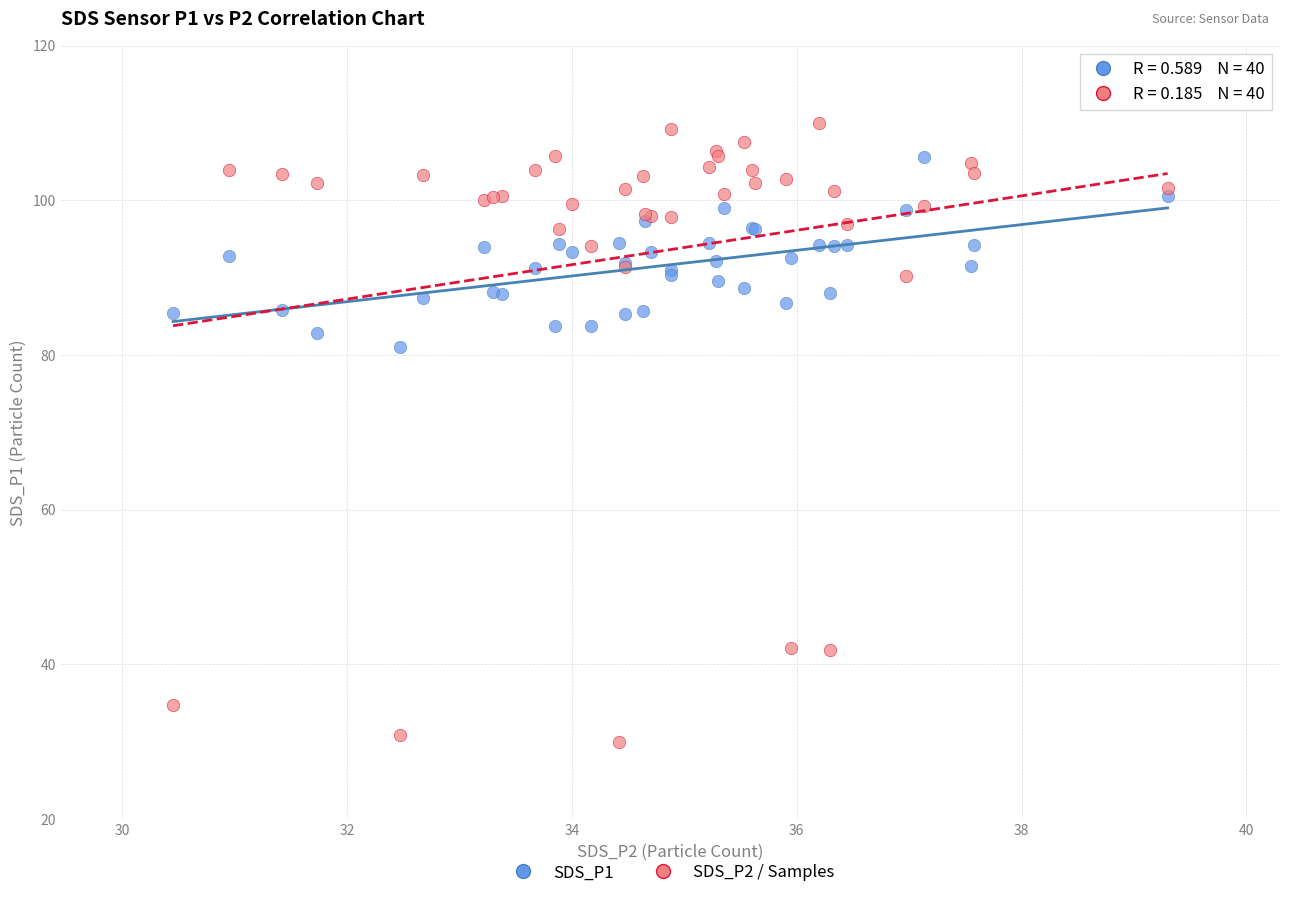

Across all series, what Y value is closest to 69?

81.1